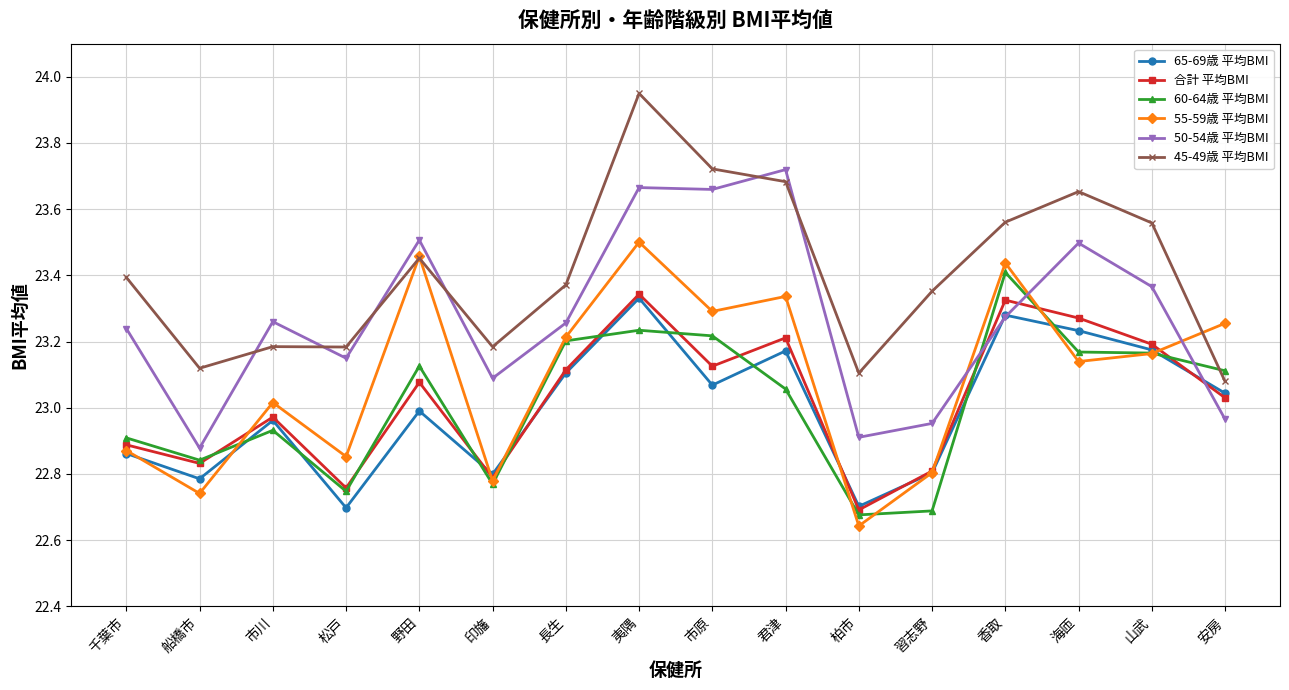

Does the chart have visible grid lines?

Yes